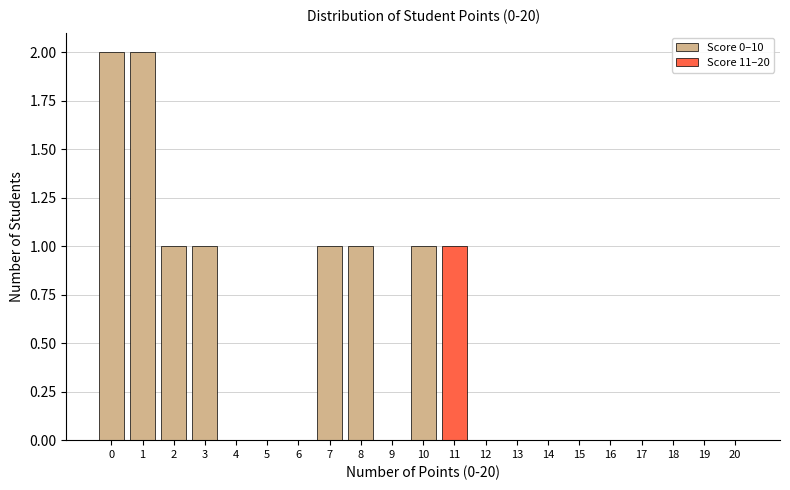

True or false: Score 0–10 has a value of 1 at 8.

True